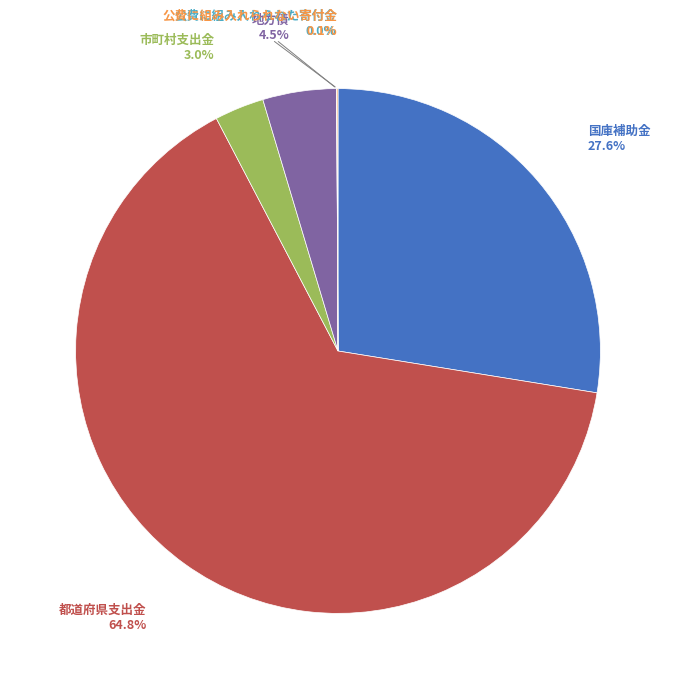

Is there a majority slice in this chart?

Yes